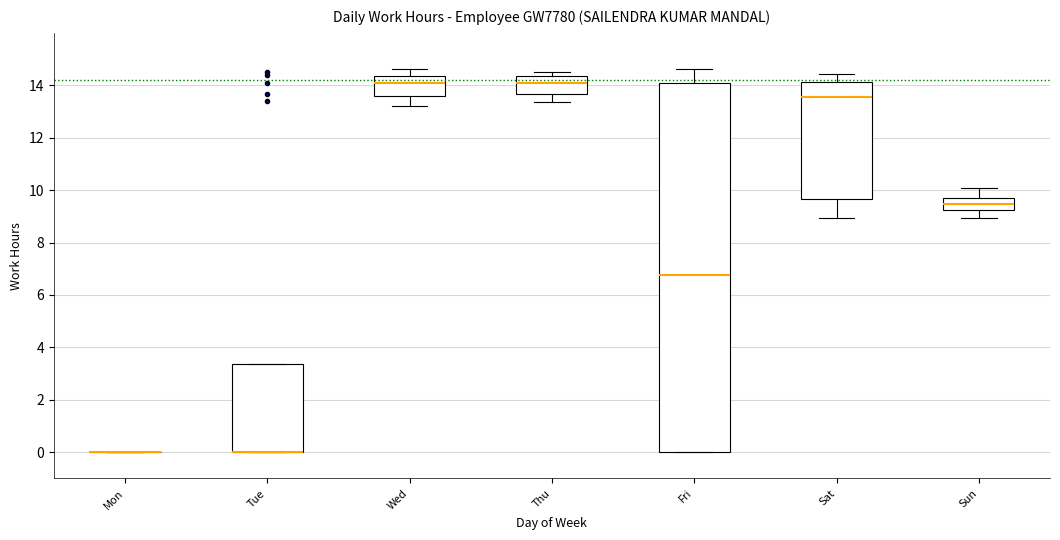

Reading left to right, read every box against the y-axis: the position of its median line, the range the box covers, and the ends of its whiskers. The values are not printed on the chart, so give them approximately, as read against the axis.

Mon: box collapsed to a line at 0.0, whiskers 0.0 to 0.0
Tue: median 0.0 (drawn on the box's lower edge), box 0.0 to 3.4, whiskers 0.0 to 3.4
Wed: median 14.0, box 13.6 to 14.4, whiskers 13.2 to 14.6
Thu: median 14.0, box 13.6 to 14.4, whiskers 13.4 to 14.6
Fri: median 6.8, box 0.0 to 14.2, whiskers 0.0 to 14.6
Sat: median 13.6, box 9.6 to 14.2, whiskers 9.0 to 14.4
Sun: median 9.4, box 9.2 to 9.8, whiskers 9.0 to 10.0